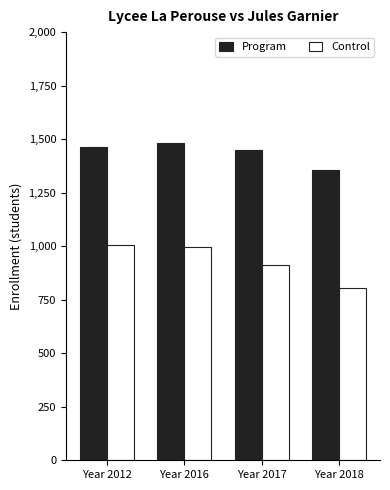

What are all the series names shown in the legend?

Program, Control